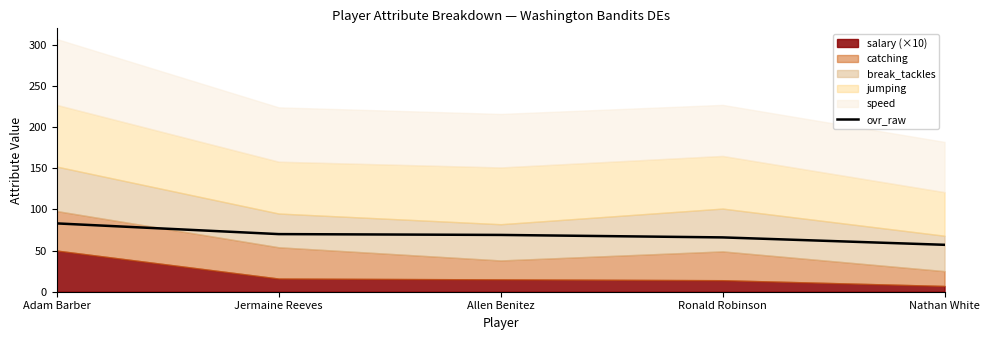

What is the label of the 2nd point from the right?

Ronald Robinson